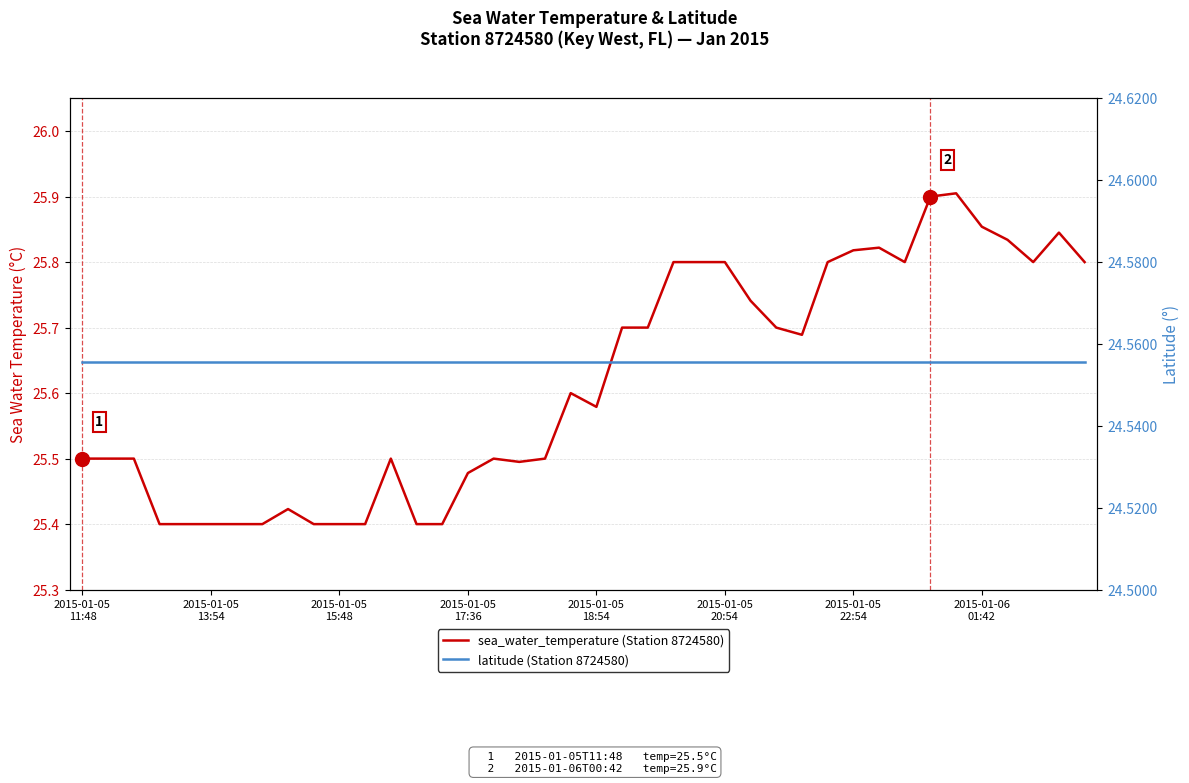

What is the spread (max minus min) of values at 31?

1.3